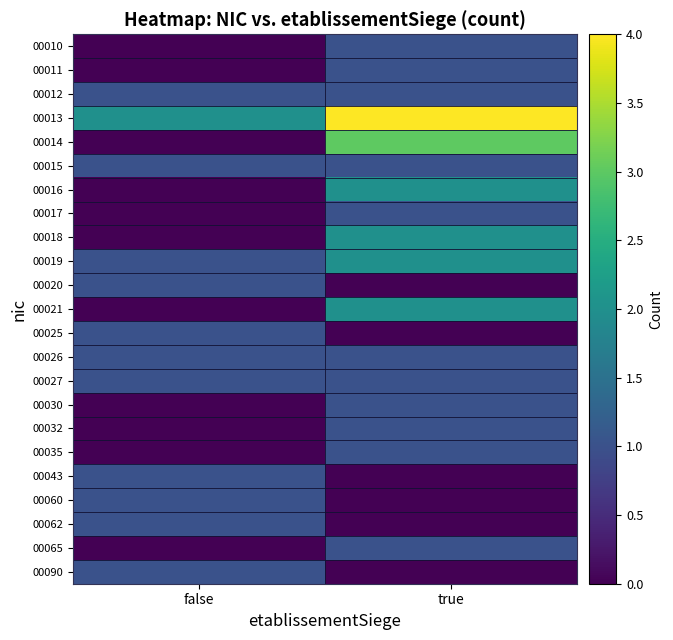

Reading right to left, extract all data points from this chart.

00010: true=1	false=0
00011: true=1	false=0
00012: true=1	false=1
00013: true=4	false=2
00014: true=3	false=0
00015: true=1	false=1
00016: true=2	false=0
00017: true=1	false=0
00018: true=2	false=0
00019: true=2	false=1
00020: true=0	false=1
00021: true=2	false=0
00025: true=0	false=1
00026: true=1	false=1
00027: true=1	false=1
00030: true=1	false=0
00032: true=1	false=0
00035: true=1	false=0
00043: true=0	false=1
00060: true=0	false=1
00062: true=0	false=1
00065: true=1	false=0
00090: true=0	false=1